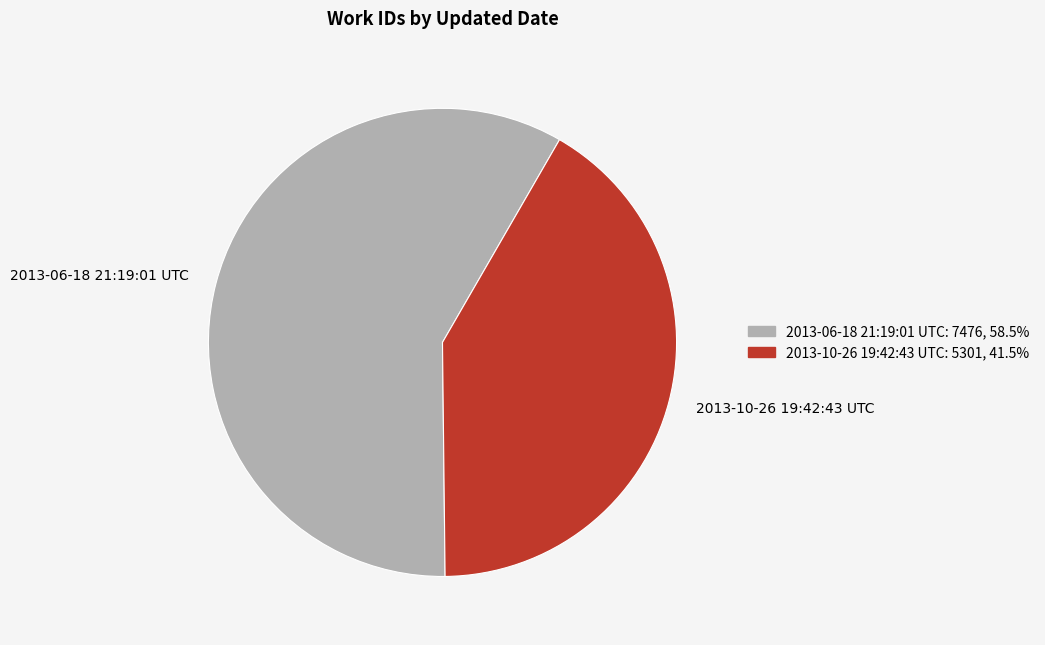

Does any single category account for the majority?

Yes